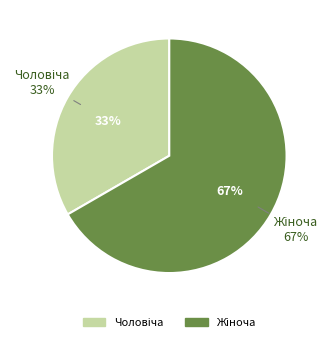

Do Чоловіча and Жіноча together represent more than half of the pie?

Yes